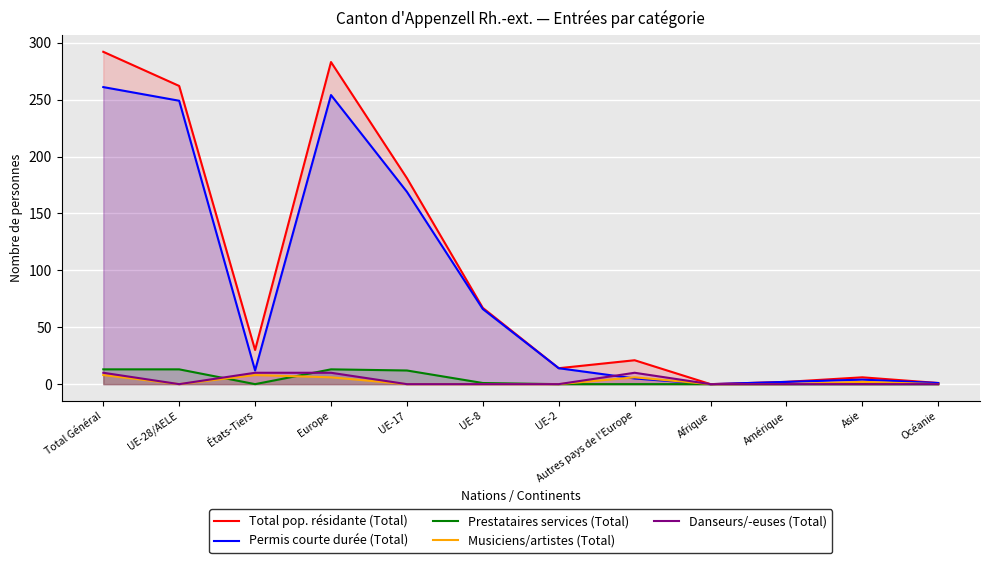

How many series are shown in this chart?

5